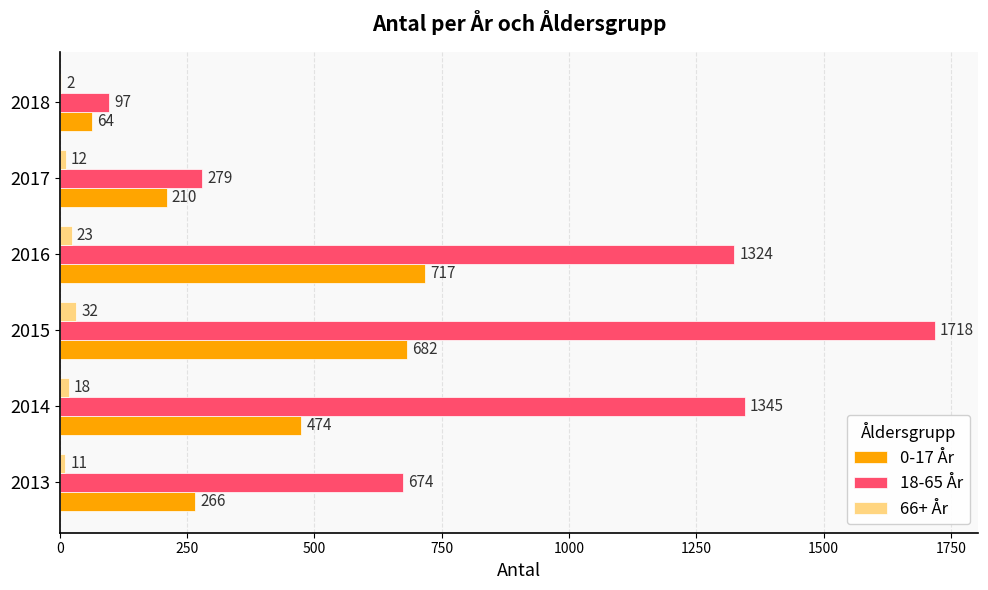

True or false: 66+ År has a value of 2 at 2018.

True